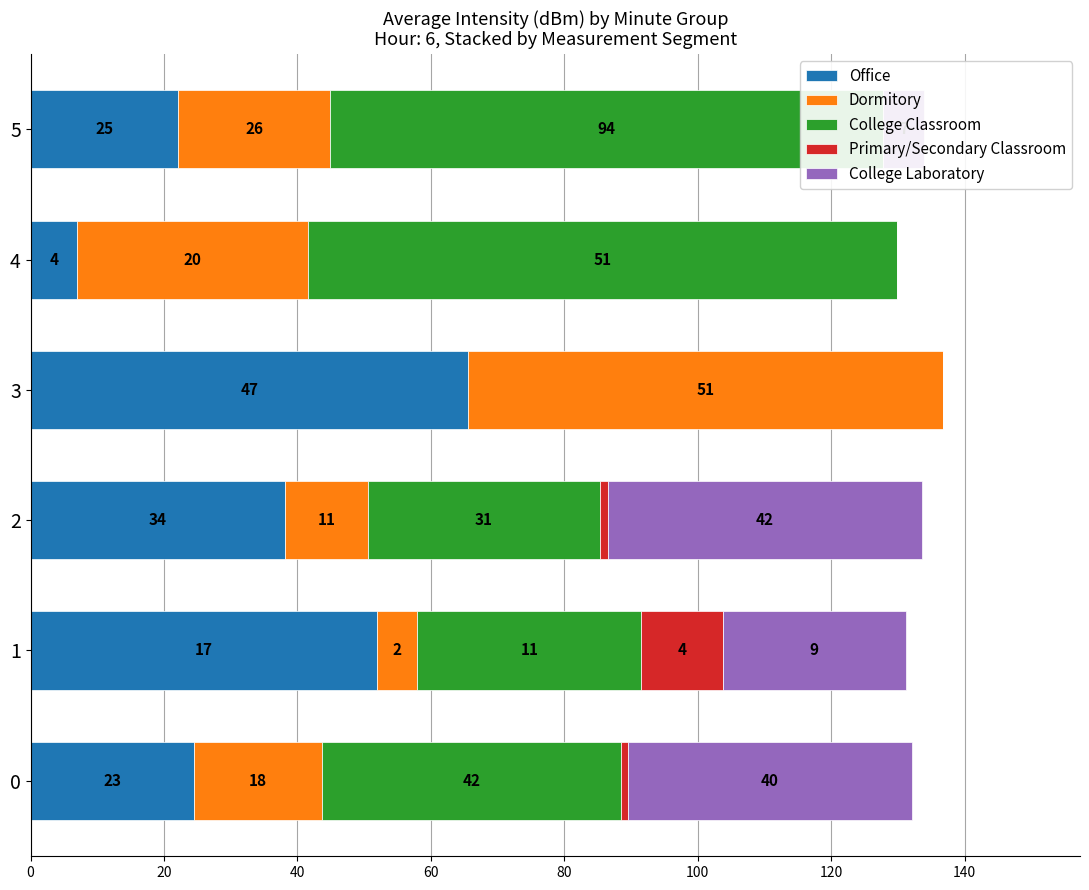

How many positive values does the College Laboratory series have?

4